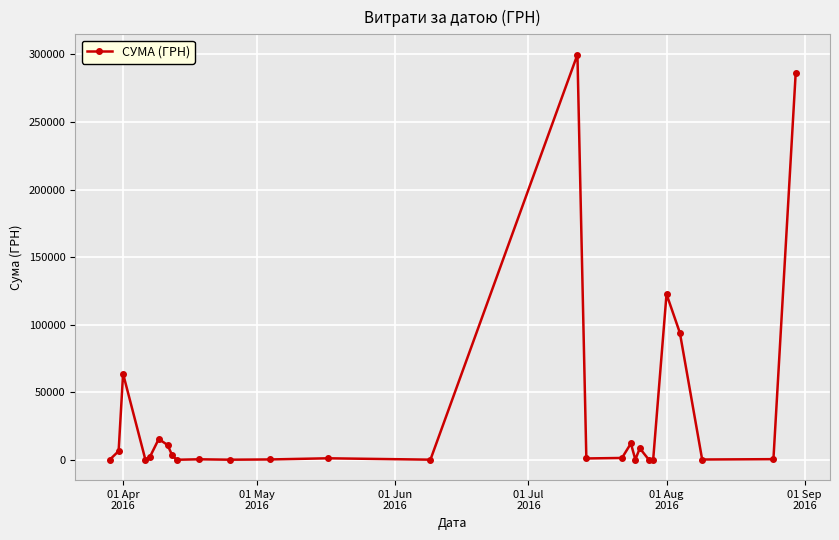

What is the value of the 24th point from the left?

94053.3